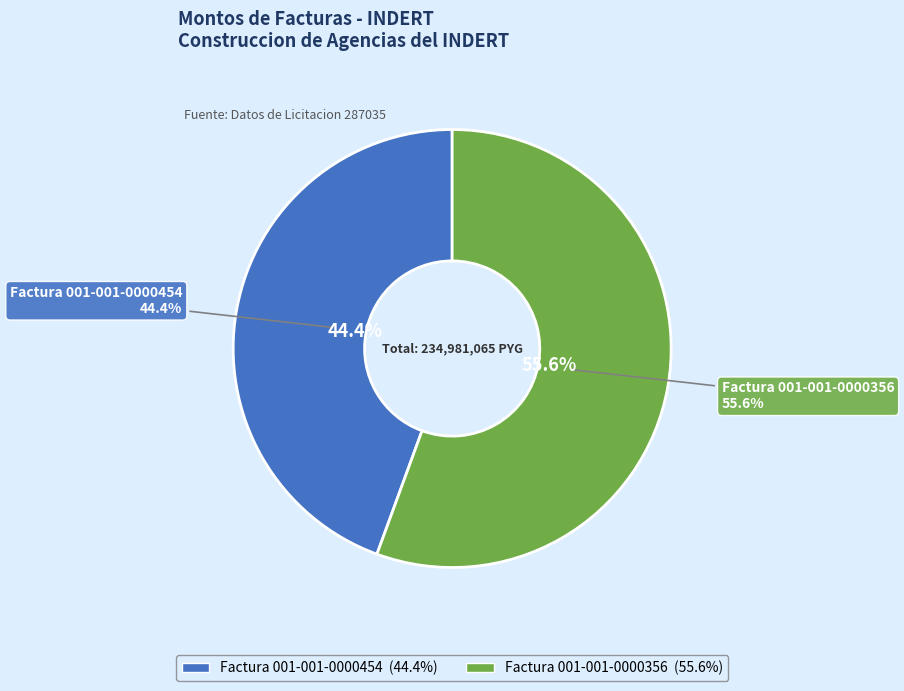

Is there any slice that represents more than half of the pie?

Yes